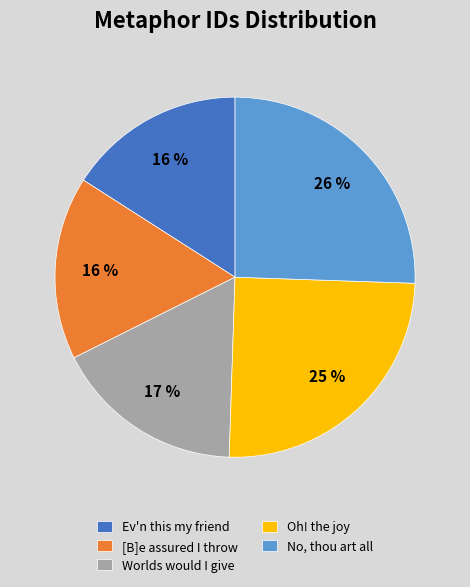

Do Worlds would I give and Oh! the joy together represent more than half of the pie?

No